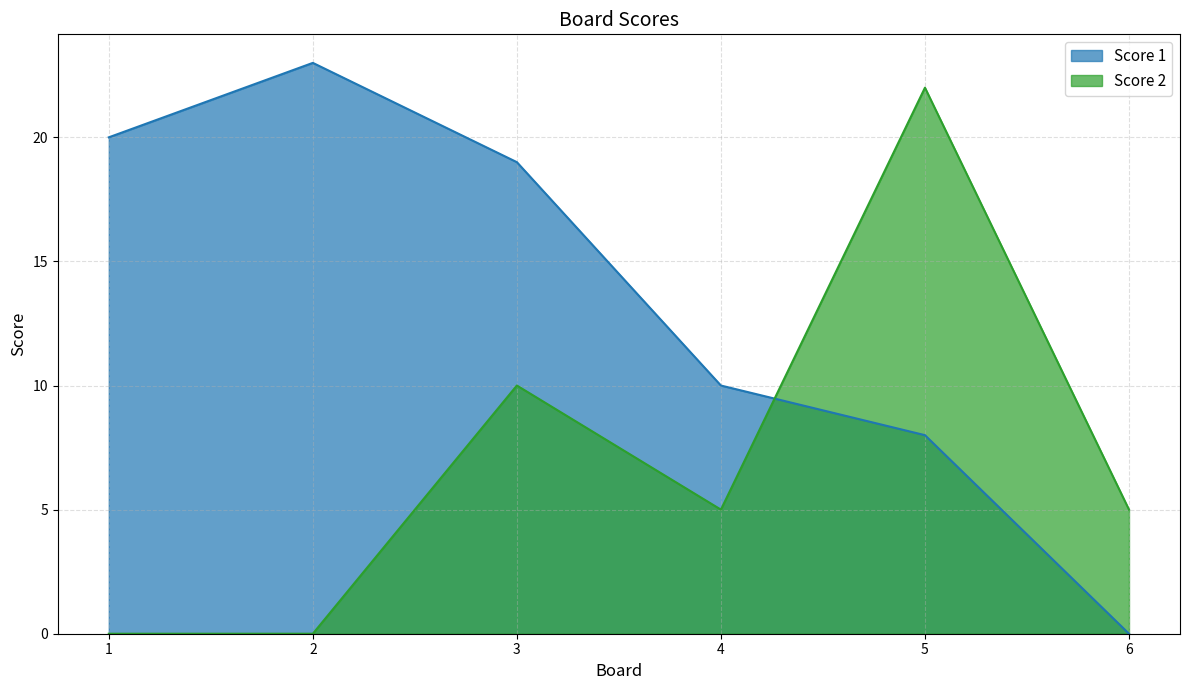

Rank the series by their average value, from highest to lowest.

Score 1, Score 2